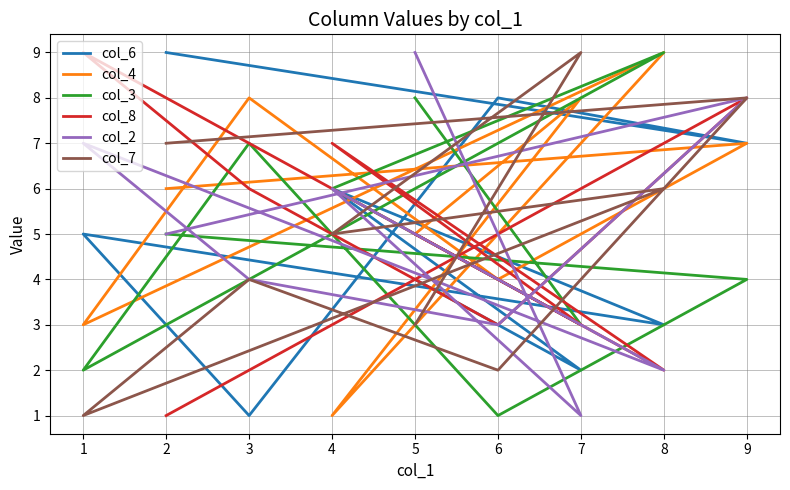

What is the value of the col_8 point at the 8th from the left?

8